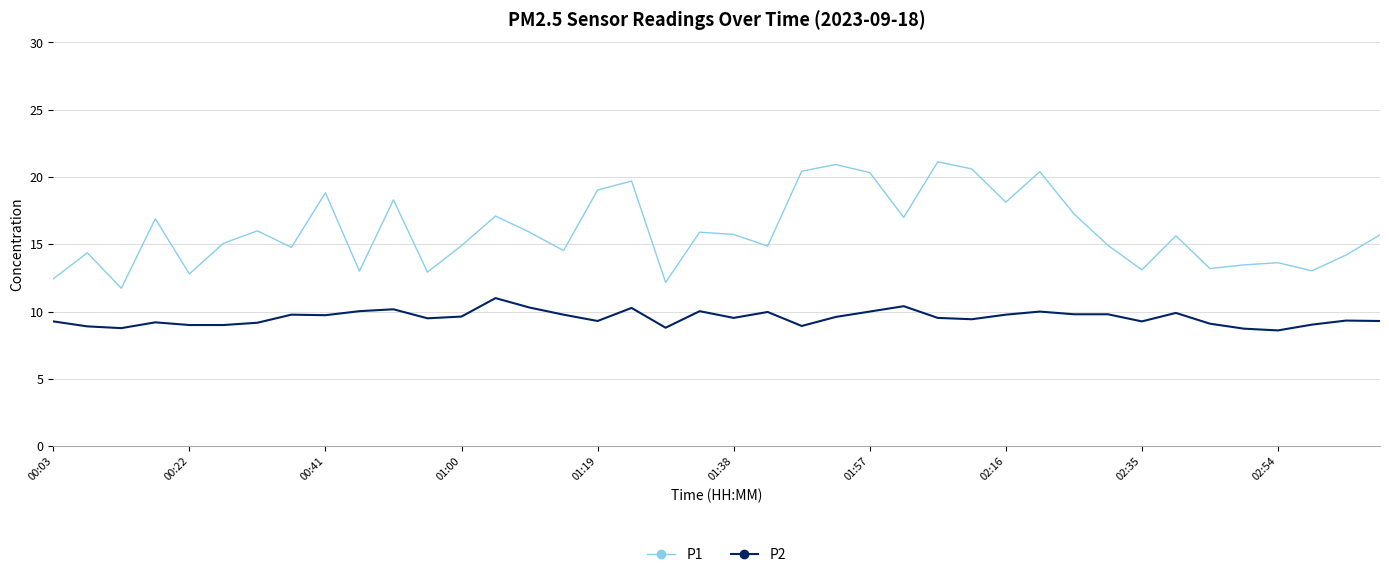

True or false: P2 and P1 intersect in this chart.

False